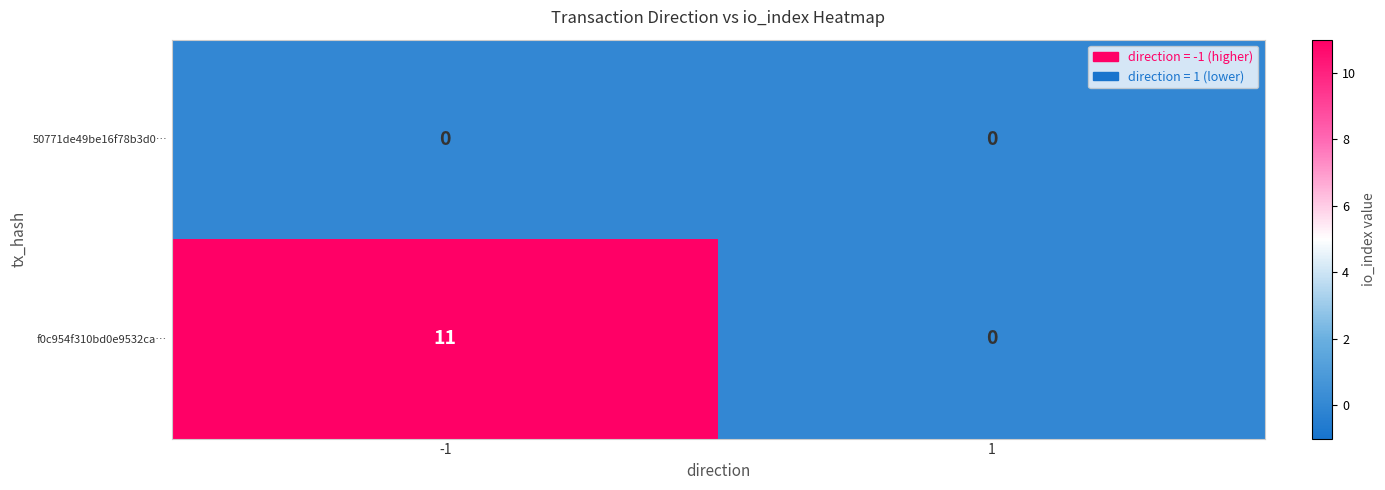

Which series changed the most between -1 and 1?

f0c954f310bd0e9532ca…